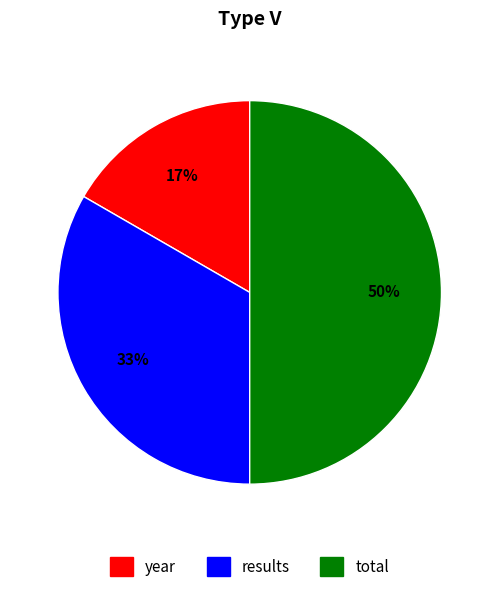

Do year and total together represent more than half of the pie?

Yes